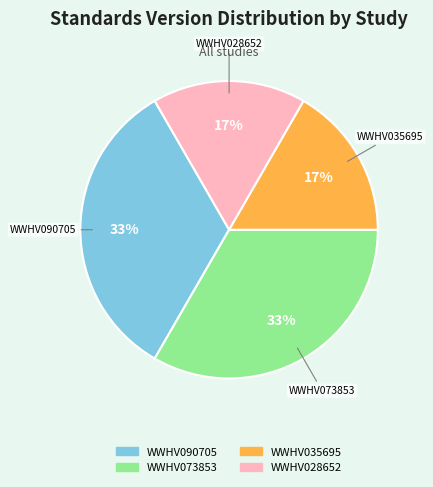

Is there any slice that represents more than half of the pie?

No